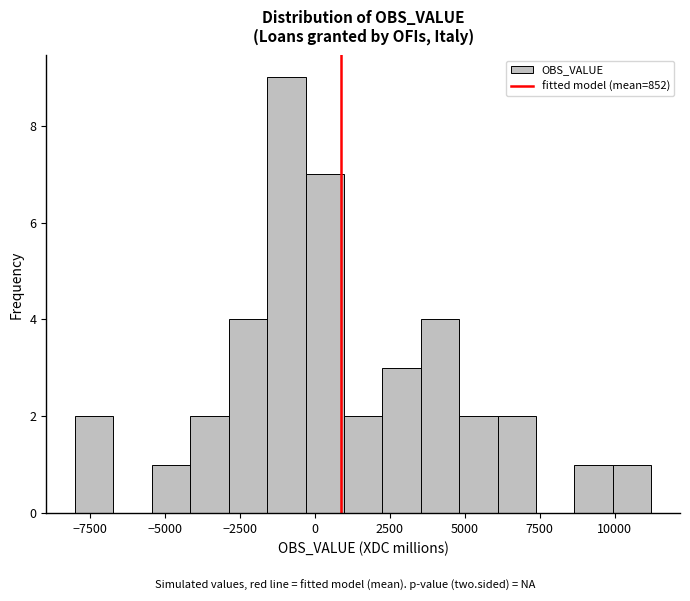

Around what value on the x-axis is the tallest bar? Give the approximate position of its centre, as read against the axis.

-1000